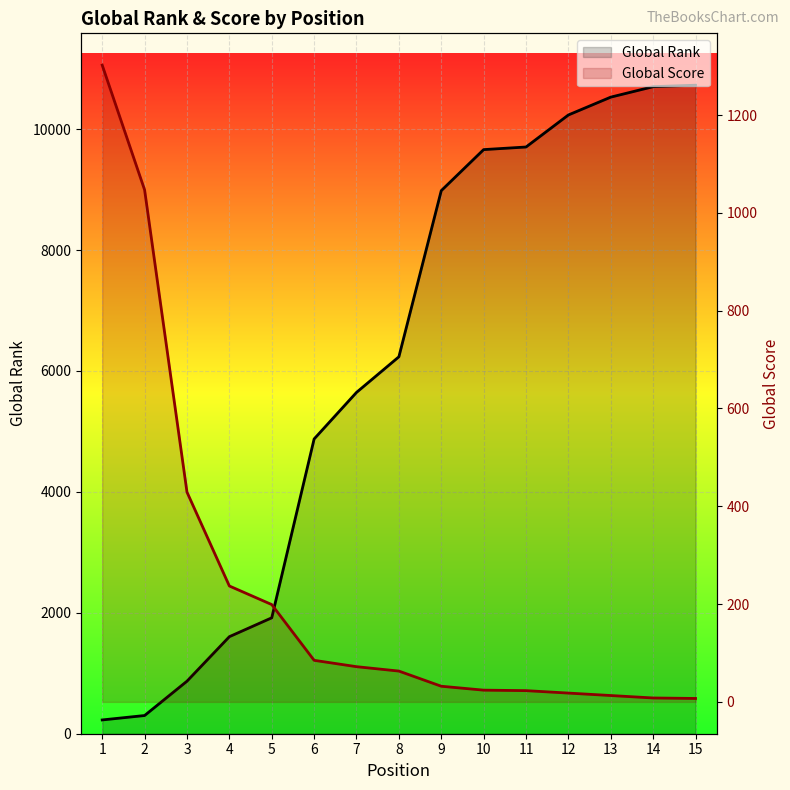

At which category is the sum across all series the highest?

15